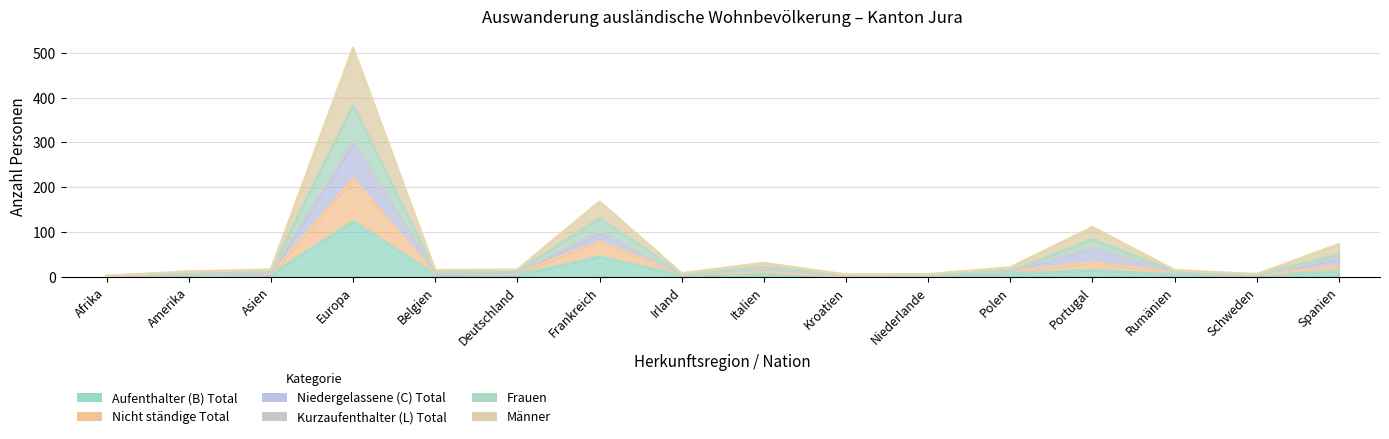

What is the average value of the Männer series?

64